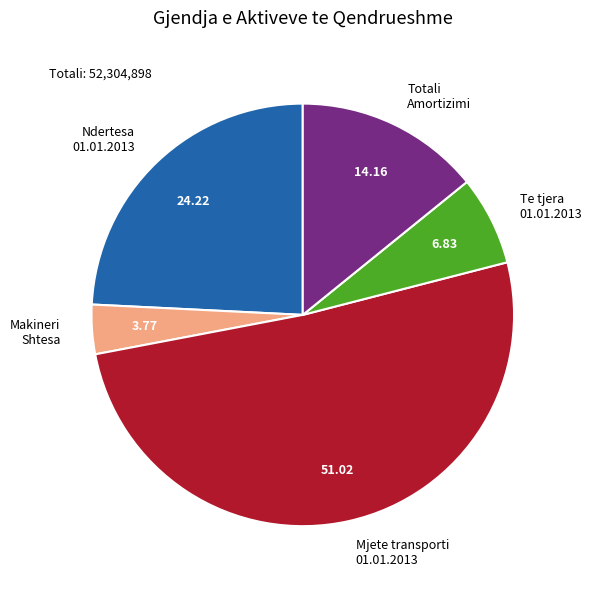

Rank the categories by value from highest to lowest.

Mjete transporti 01.01.2013, Ndertesa 01.01.2013, Totali Amortizimi, Te tjera 01.01.2013, Makineri Shtesa